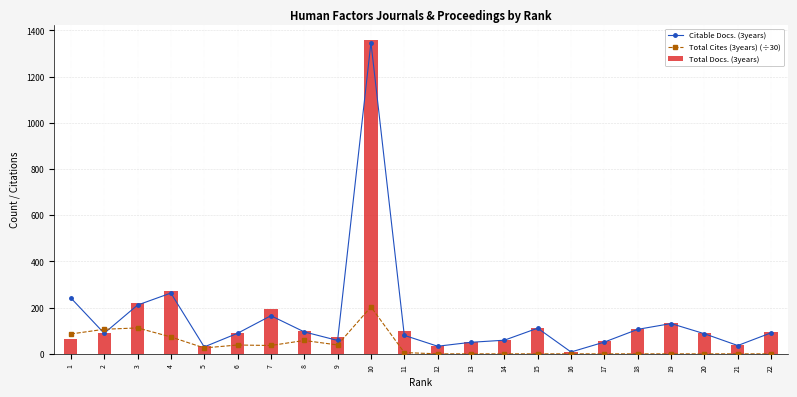

The Total Docs. (3years) series shows 298.2 at 7. True or false?

False